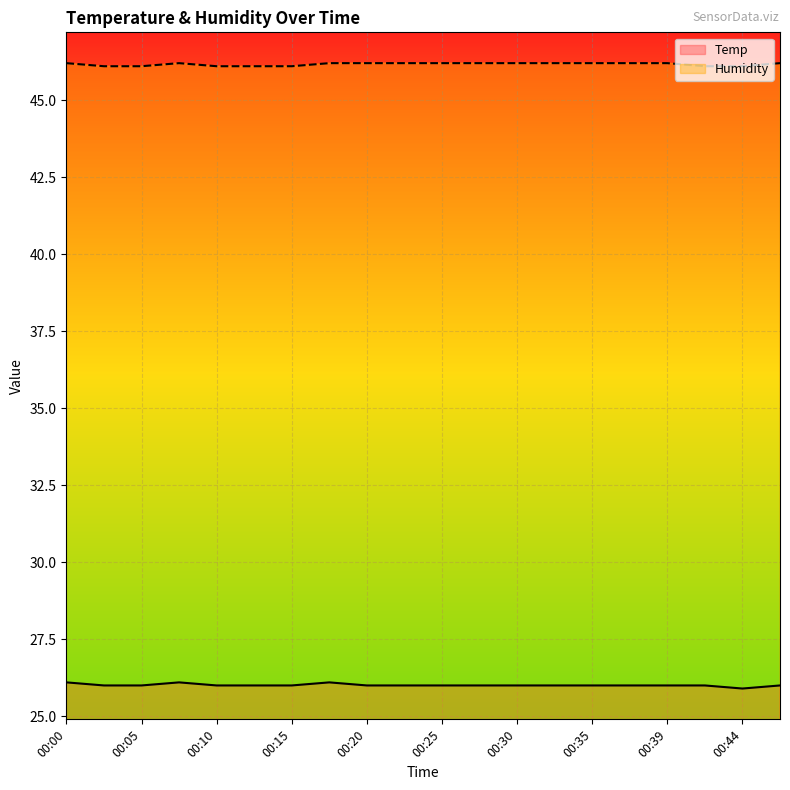

What is the smallest value displayed?

25.9